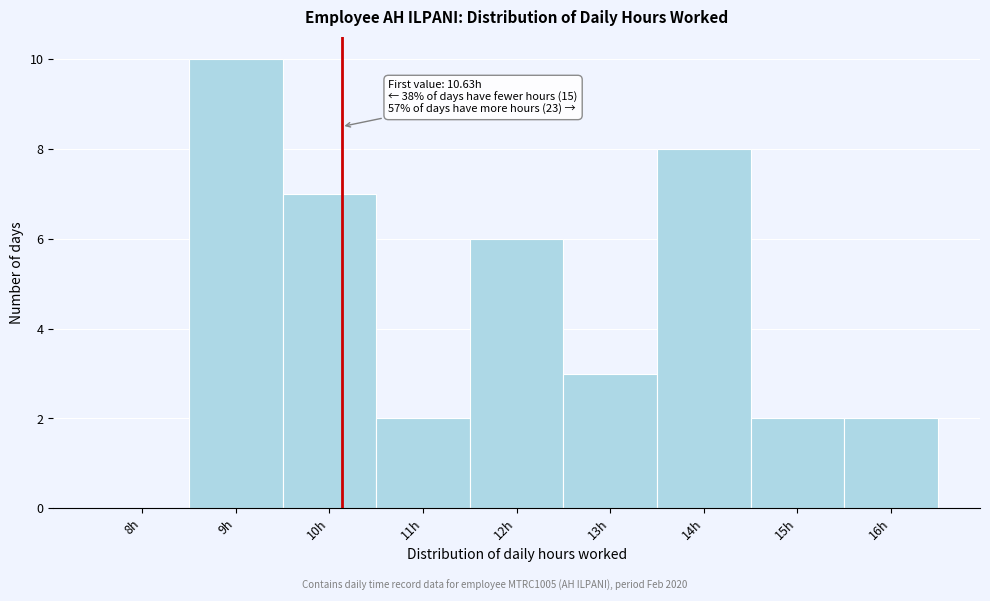

Reading left to right, transcribe all the data shown in this chart.

8h=0	9h=10	10h=7	11h=2	12h=6	13h=3	14h=8	15h=2	16h=2